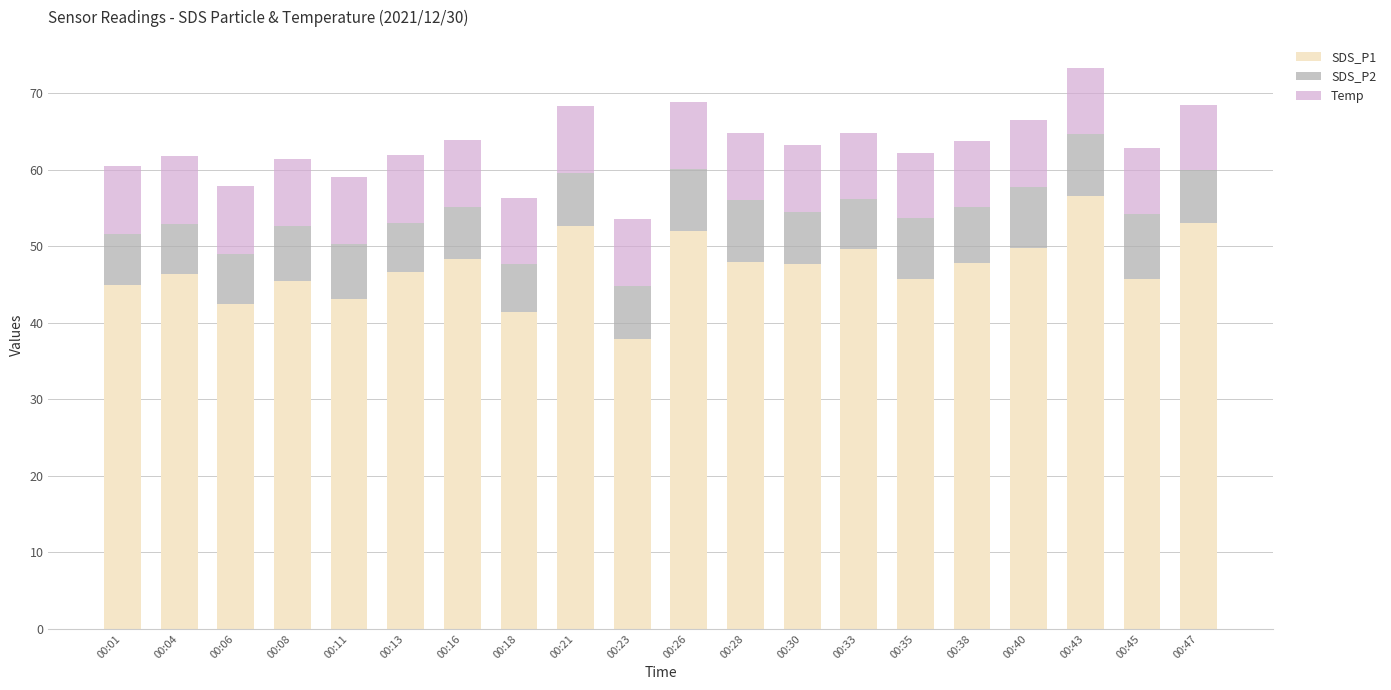

How many series are shown in this chart?

3